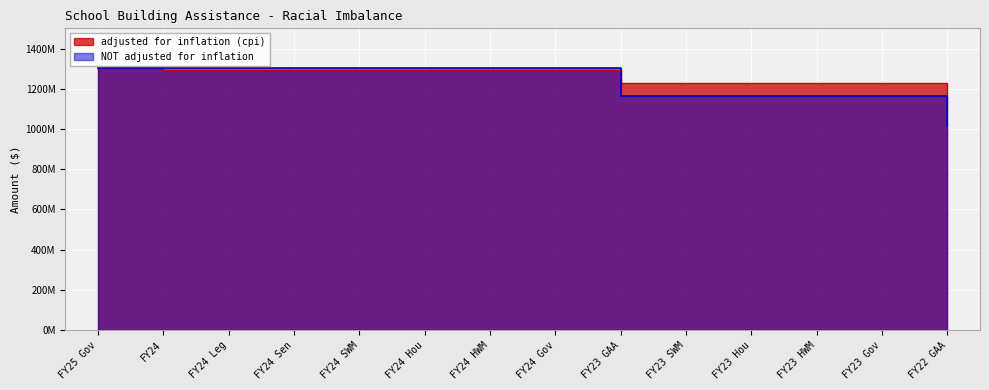

Count the number of categories in the chart.

14